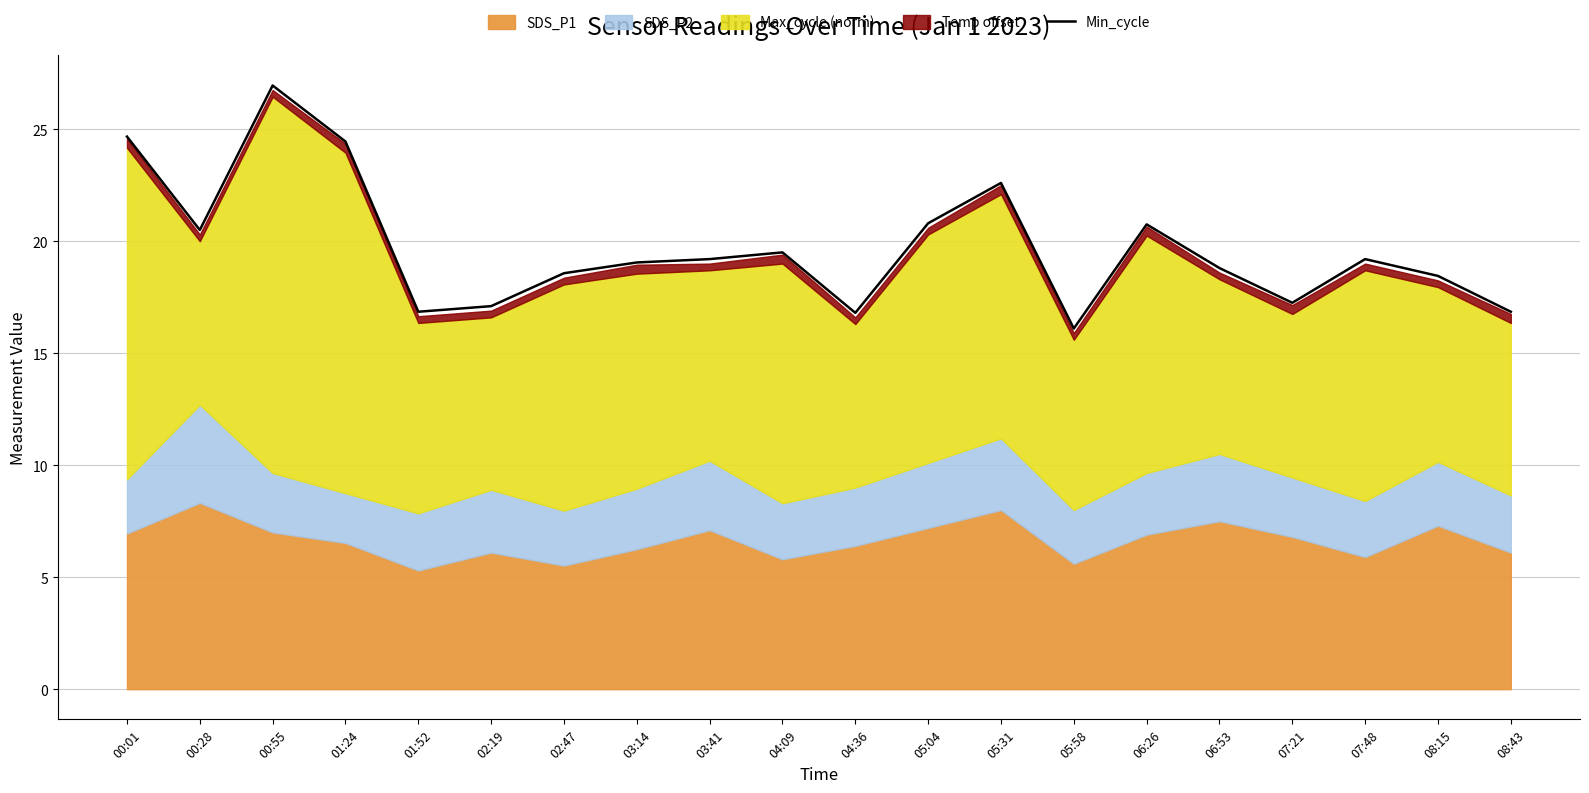

What is the label of the 3rd point from the right?

07:48